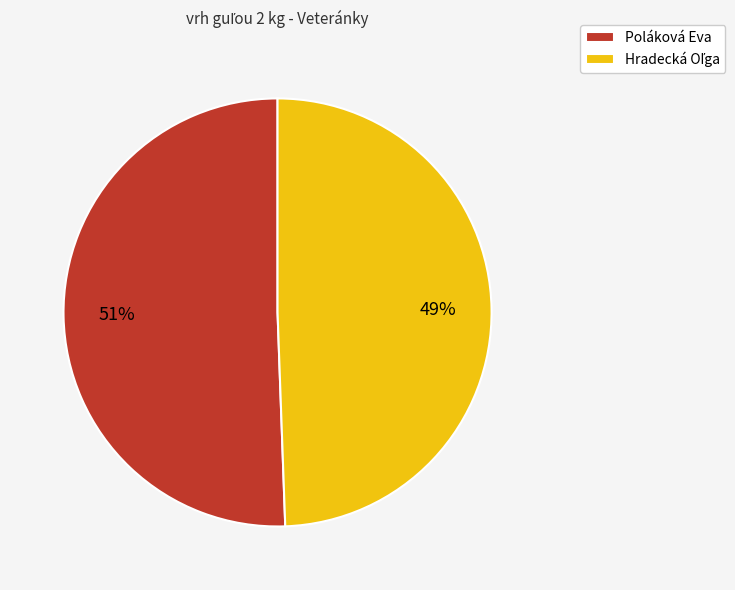

To the nearest percent, what percentage of the pie is Poláková Eva?

51%